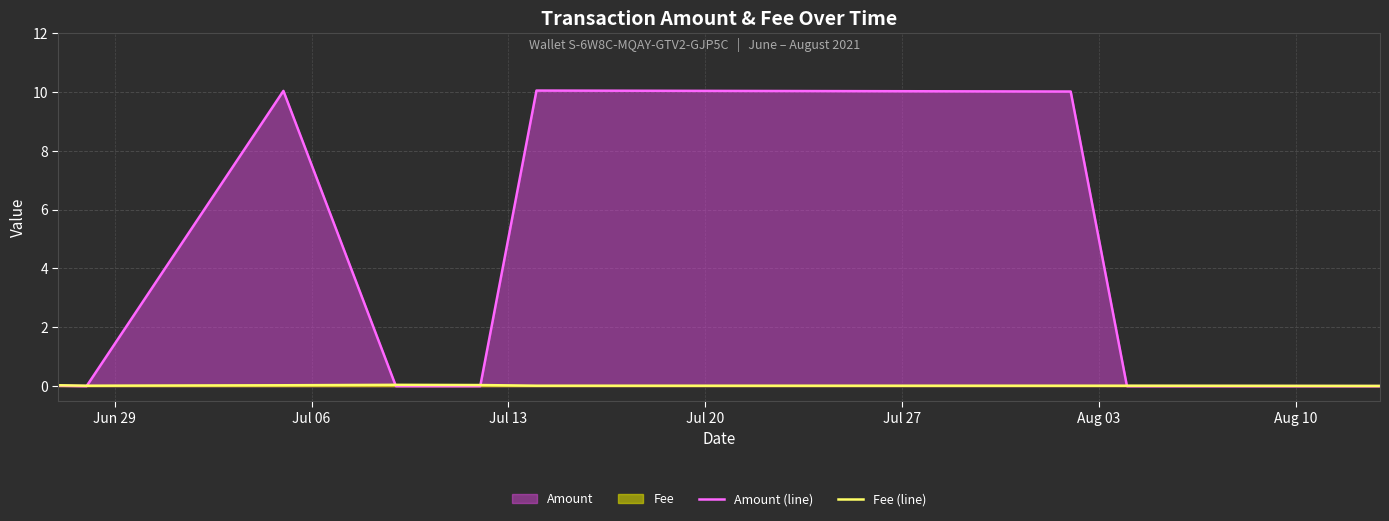

Rank the series by their average value, from lowest to highest.

Fee (line), Amount (line)